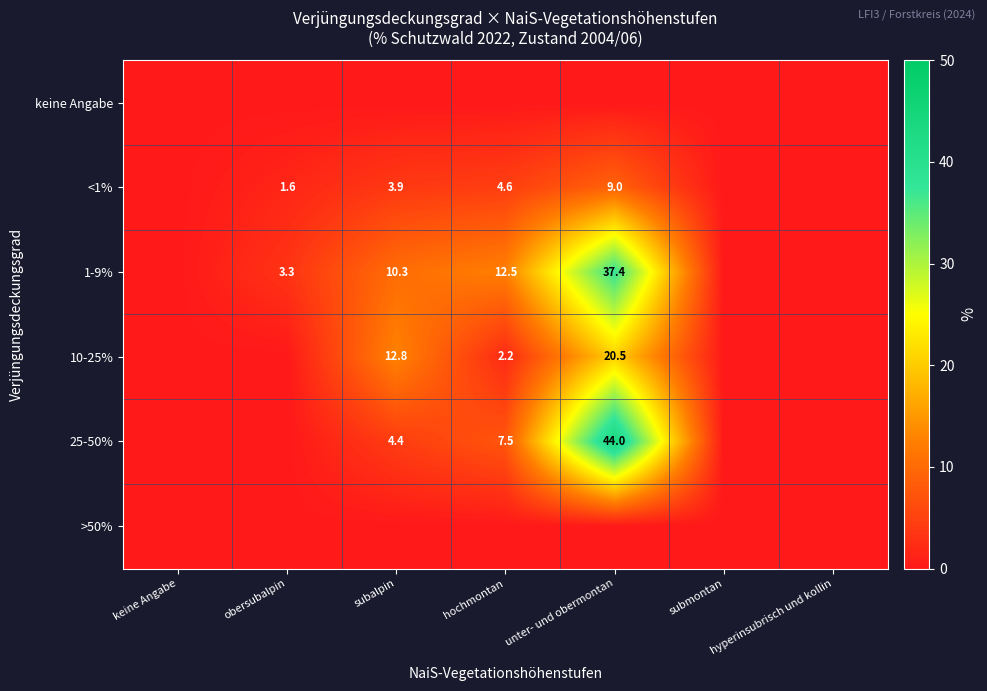

The value of <1% at obersubalpin is 1.0. True or false?

False